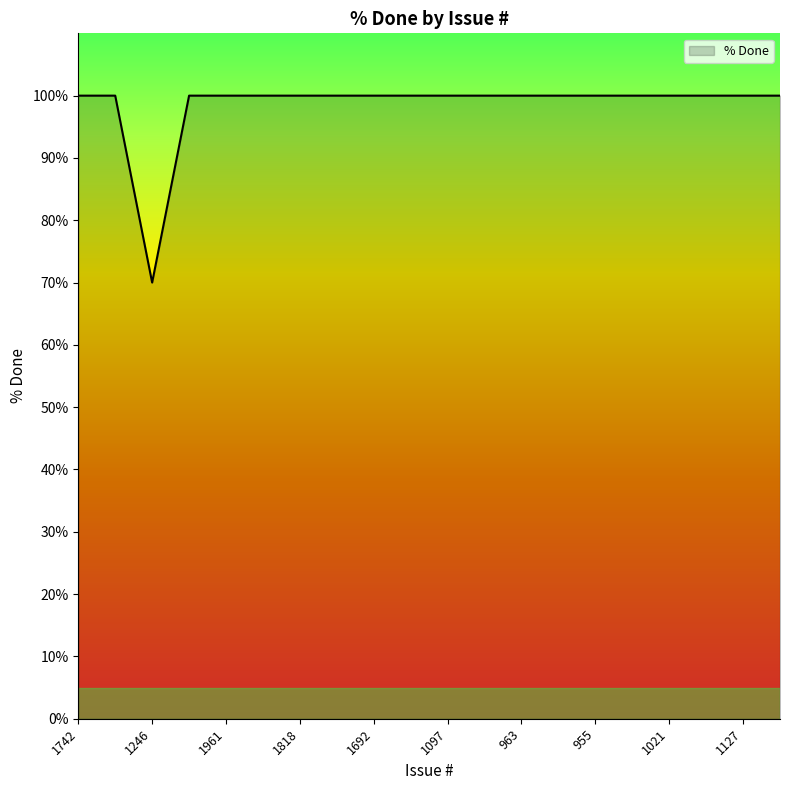

What is the maximum value shown in the chart?

100